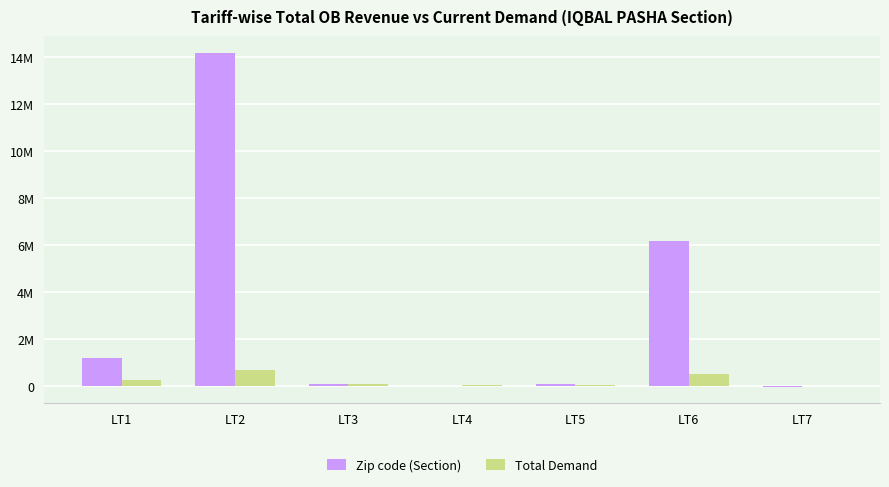

Are the bars grouped side by side (vs. stacked)?

Yes